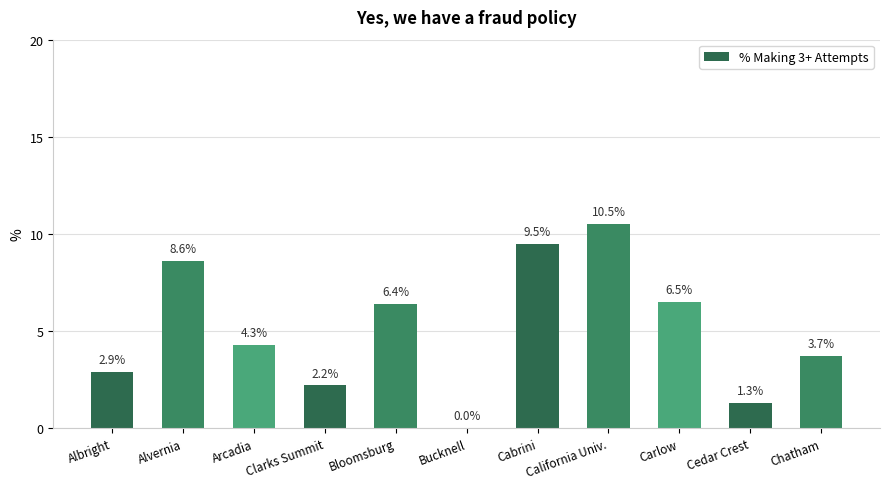

What is the approximate value at Albright?

2.9